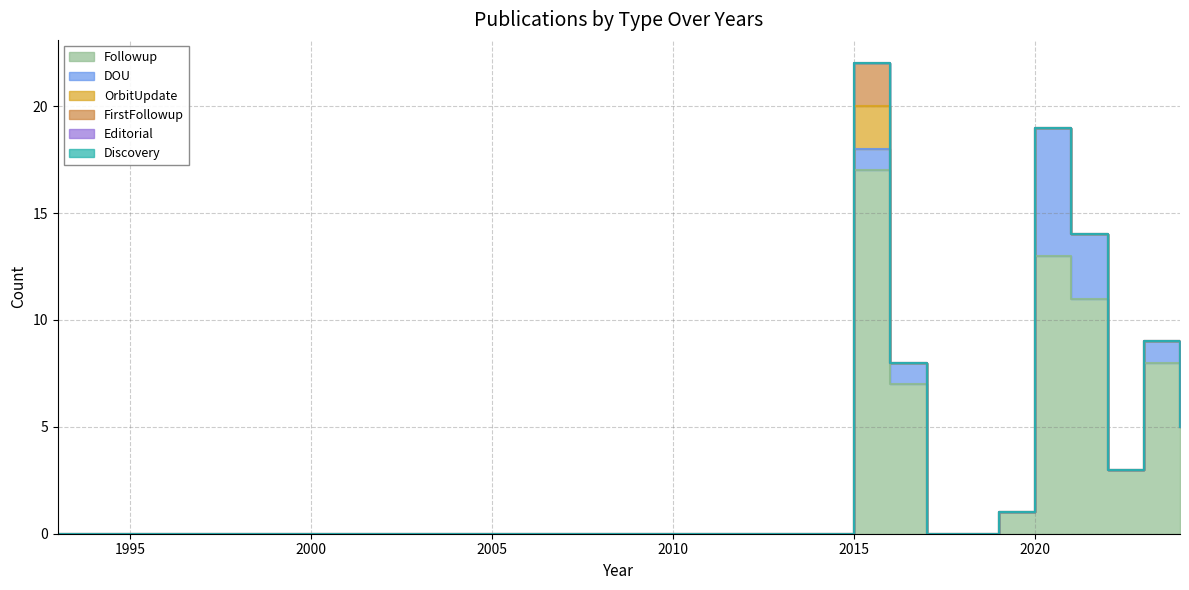

Is it true that Followup equals 11 at 2021?

True